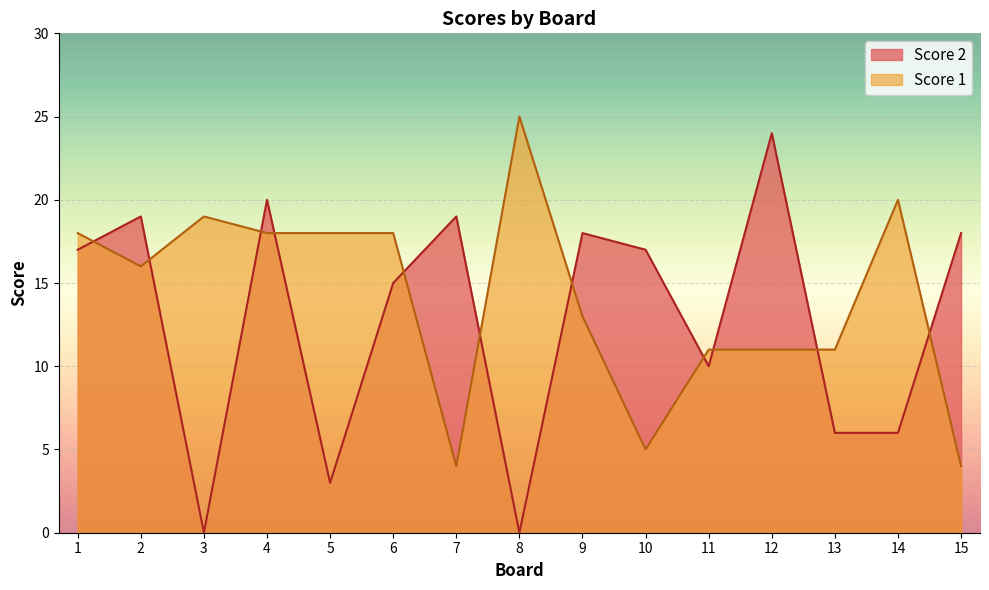

Does the chart display data point markers on the line(s)?

No